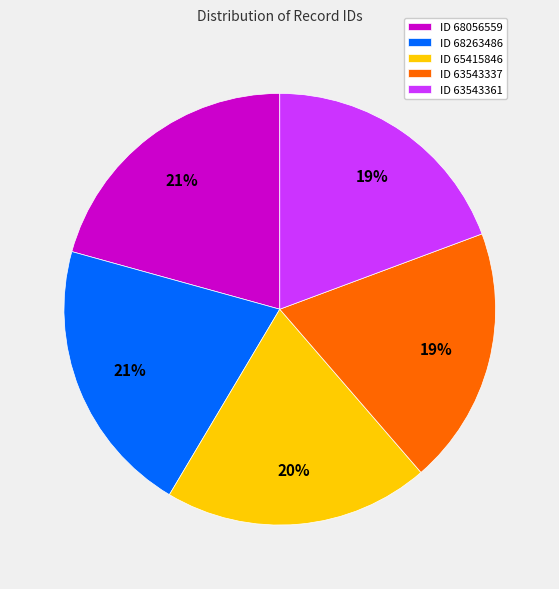

Count the number of slices in the pie.

5